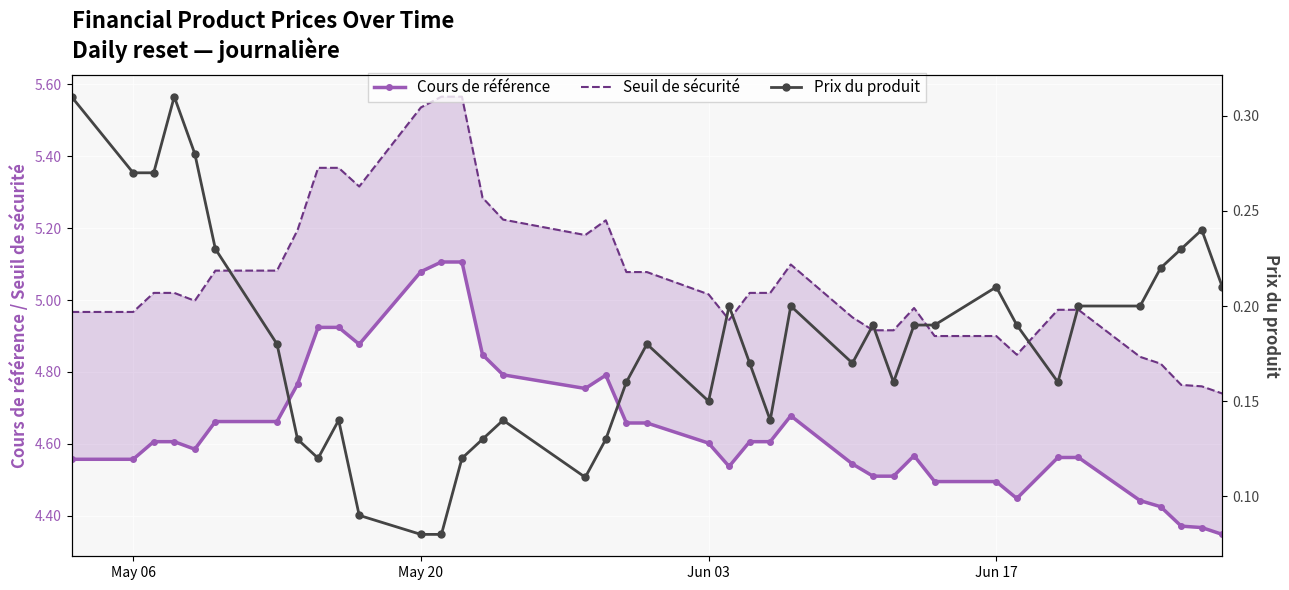

How many distinct data groups are displayed?

3